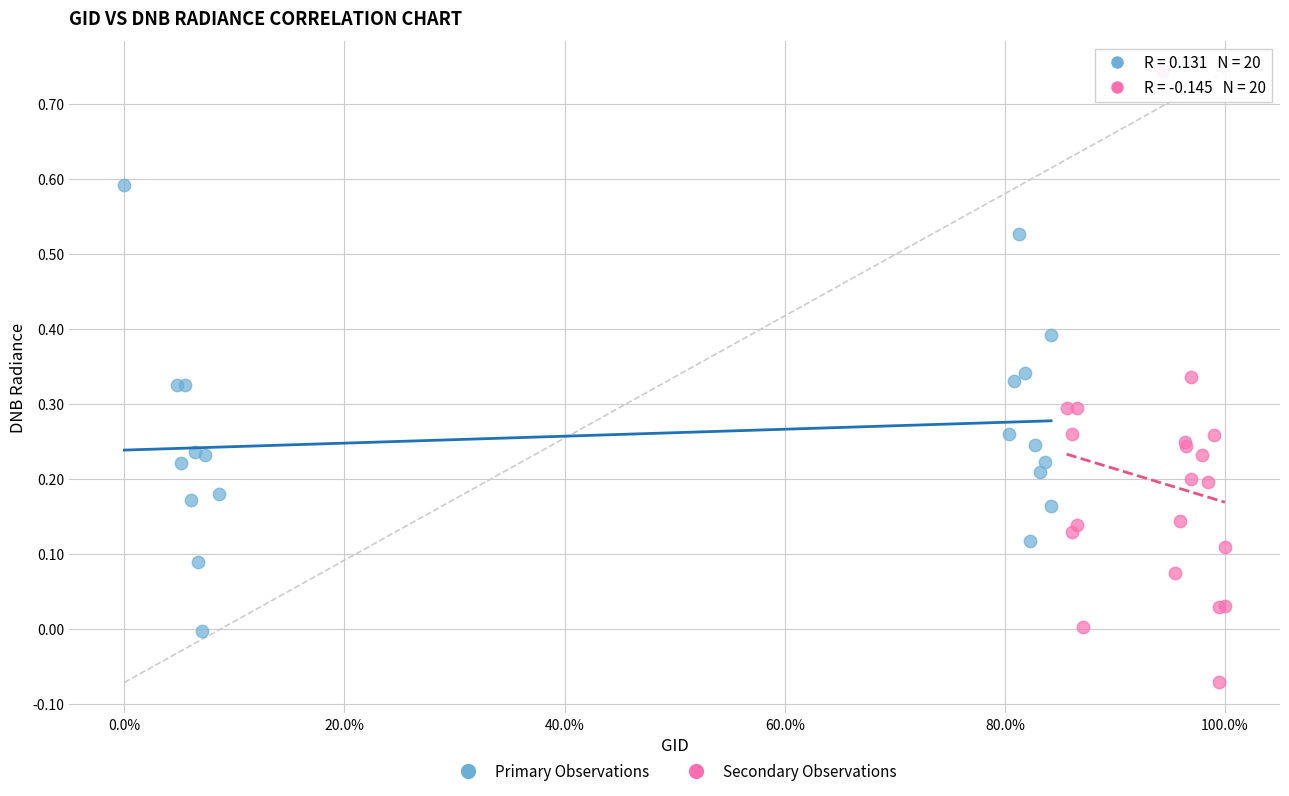

Which series reaches the maximum Y coordinate?

Secondary Observations